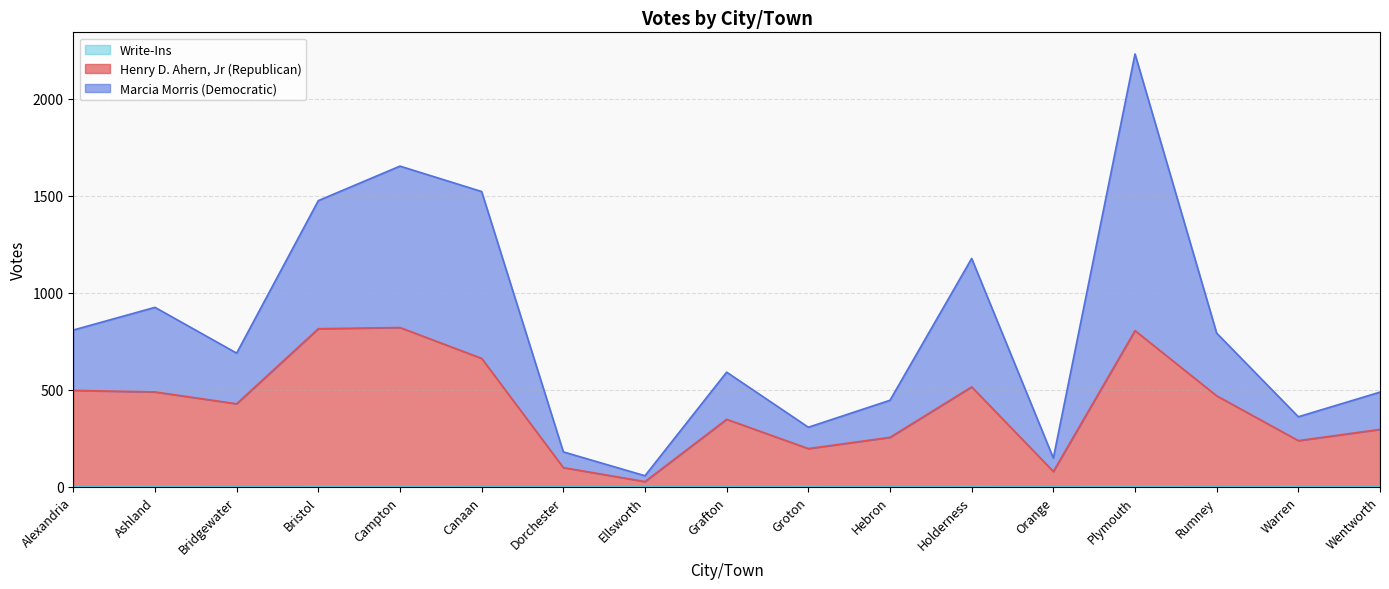

Where is the first local minimum for Write-Ins?

Bridgewater